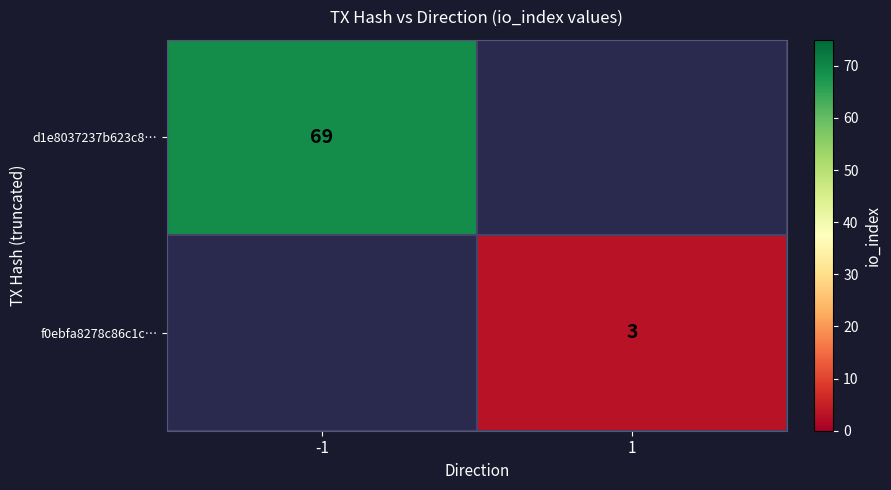

The d1e8037237b623c8… series shows 119 at -1. True or false?

False